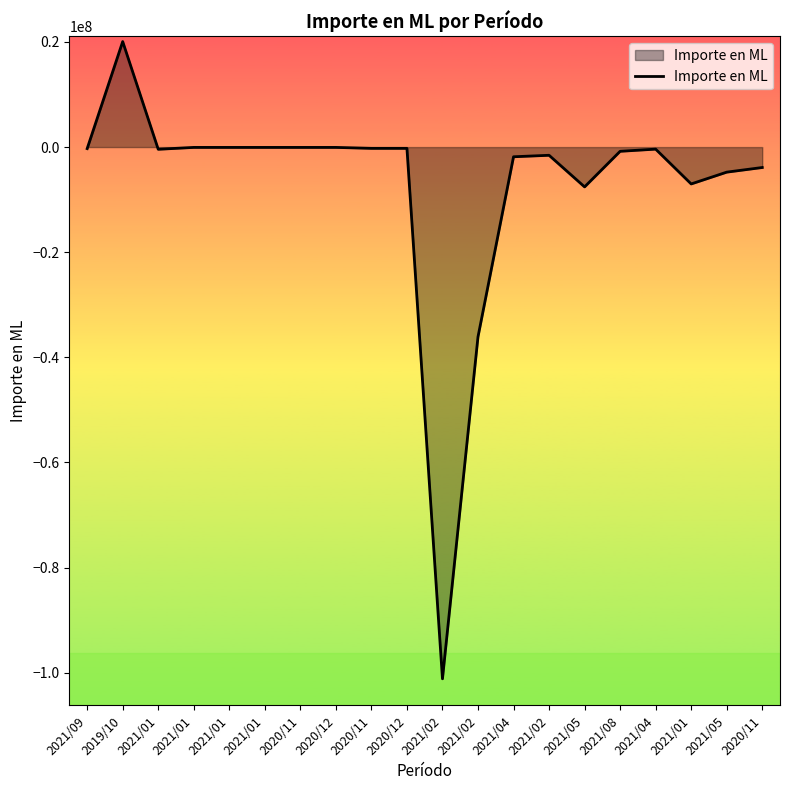

List the labels in order of value, largest first.

2019/10, 2021/01, 2021/01, 2021/01, 2020/11, 2020/12, 2020/11, 2020/12, 2021/09, 2021/04, 2021/01, 2021/08, 2021/02, 2021/04, 2020/11, 2021/05, 2021/01, 2021/05, 2021/02, 2021/02